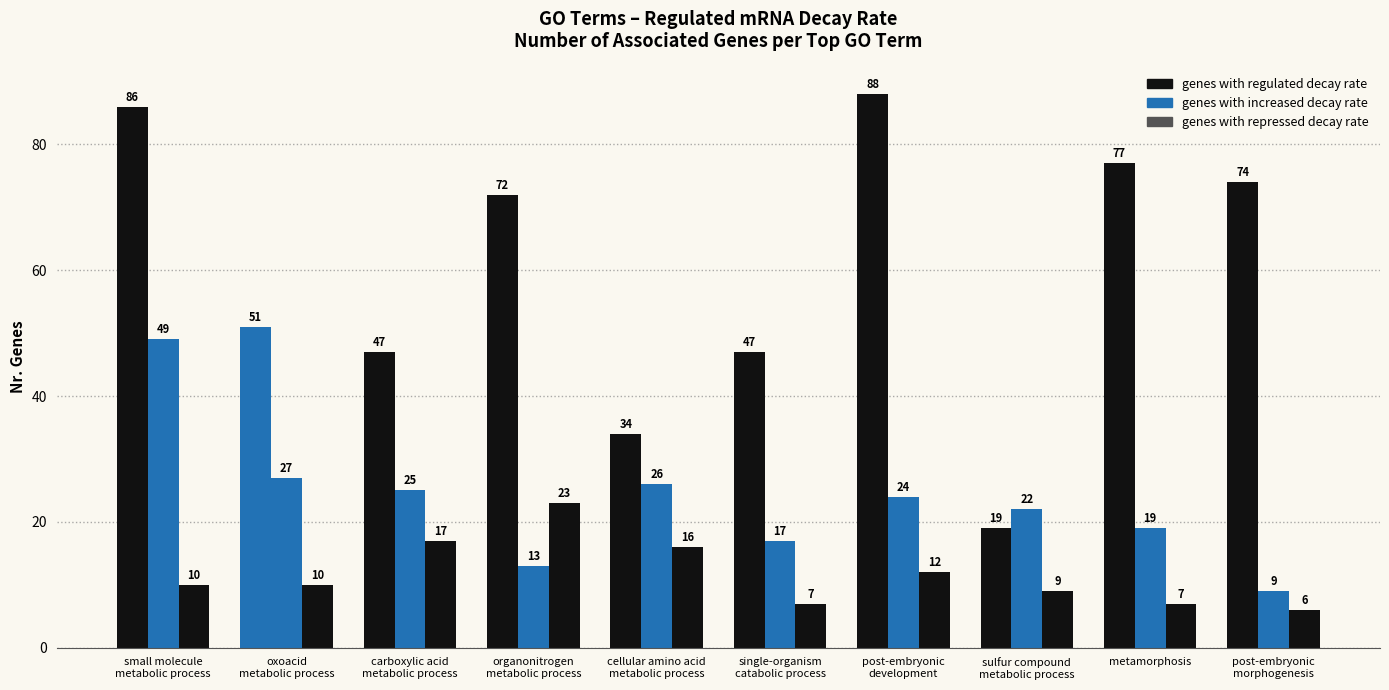

Reading left to right, list all the values displayed in this chart.

genes with regulated decay rate: small molecule
metabolic process=86	oxoacid
metabolic process=51	carboxylic acid
metabolic process=47	organonitrogen
metabolic process=72	cellular amino acid
metabolic process=34	single-organism
catabolic process=47	post-embryonic
development=88	sulfur compound
metabolic process=19	metamorphosis=77	post-embryonic
morphogenesis=74
genes with increased decay rate: small molecule
metabolic process=49	oxoacid
metabolic process=27	carboxylic acid
metabolic process=25	organonitrogen
metabolic process=13	cellular amino acid
metabolic process=26	single-organism
catabolic process=17	post-embryonic
development=24	sulfur compound
metabolic process=22	metamorphosis=19	post-embryonic
morphogenesis=9
genes with repressed decay rate: small molecule
metabolic process=10	oxoacid
metabolic process=10	carboxylic acid
metabolic process=17	organonitrogen
metabolic process=23	cellular amino acid
metabolic process=16	single-organism
catabolic process=7	post-embryonic
development=12	sulfur compound
metabolic process=9	metamorphosis=7	post-embryonic
morphogenesis=6